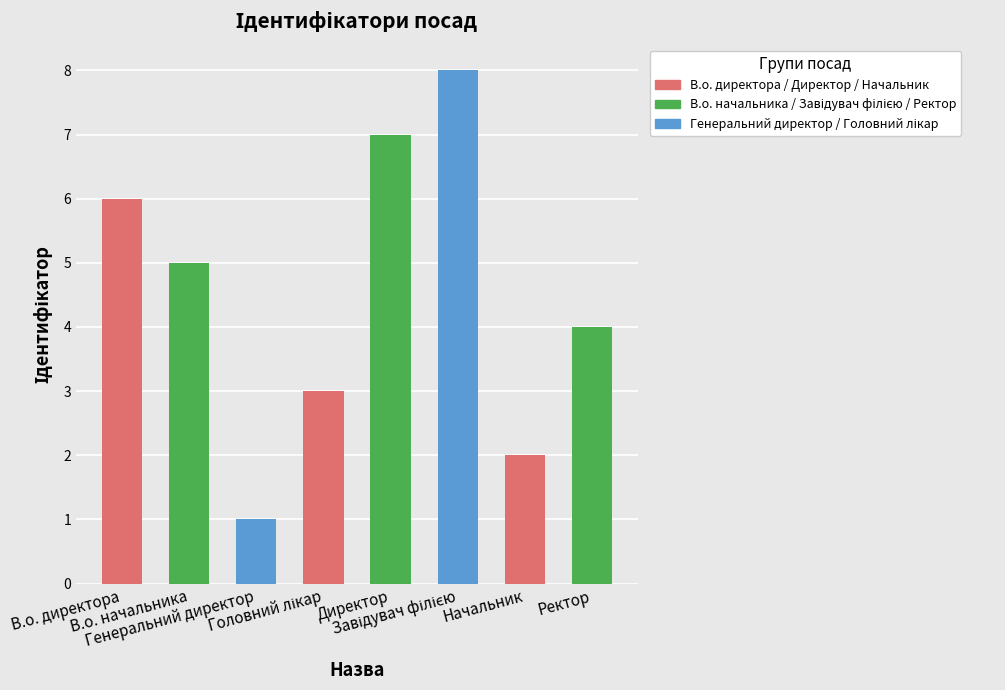

What is the value of the 2nd bar from the left?

5